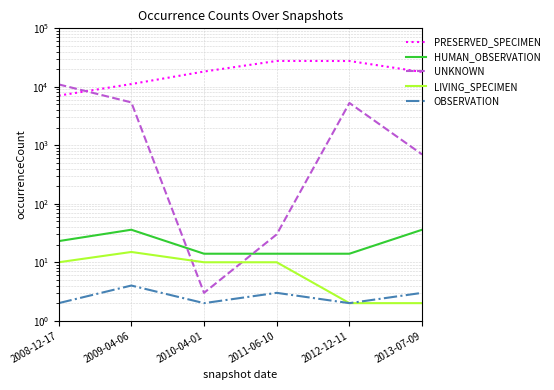

Which series has the widest spread of values?

PRESERVED_SPECIMEN